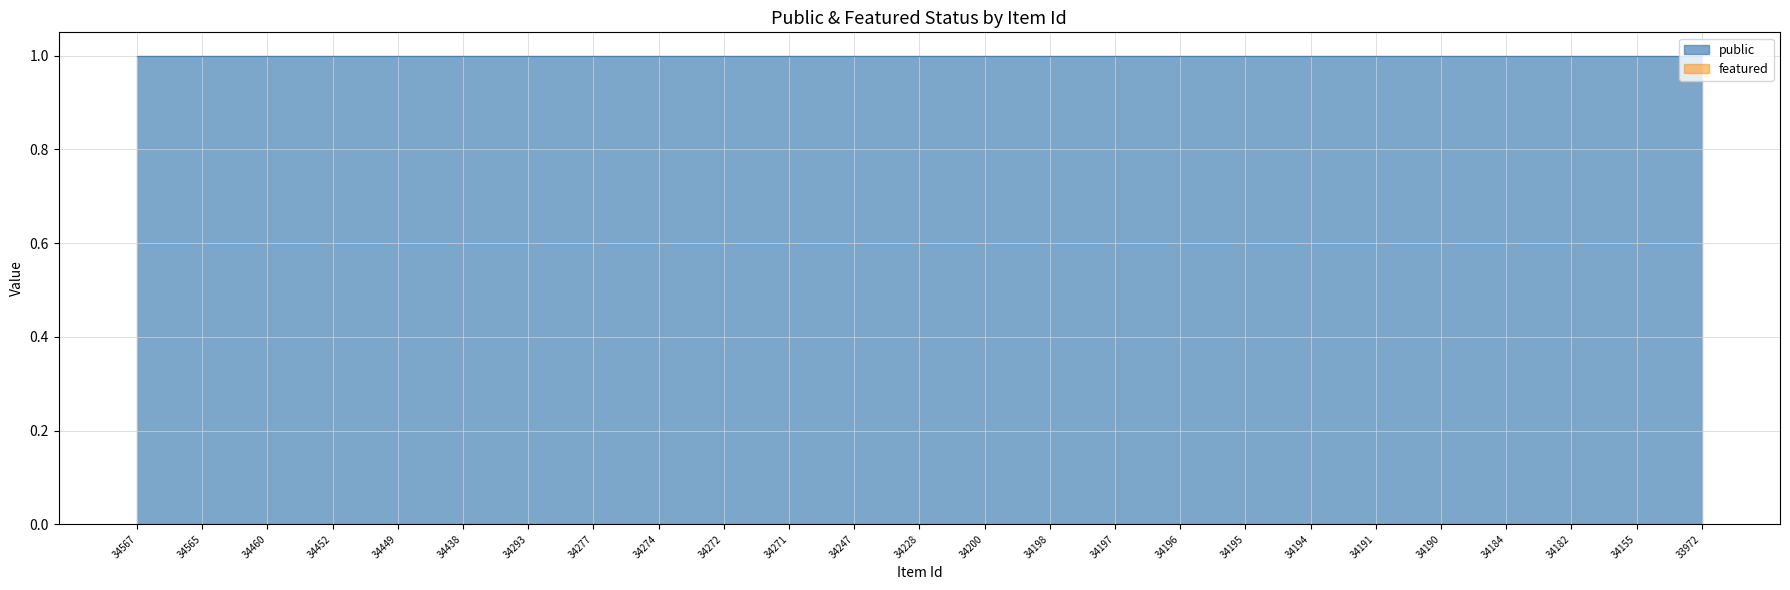

List the series in order of their peak value, lowest first.

featured, public